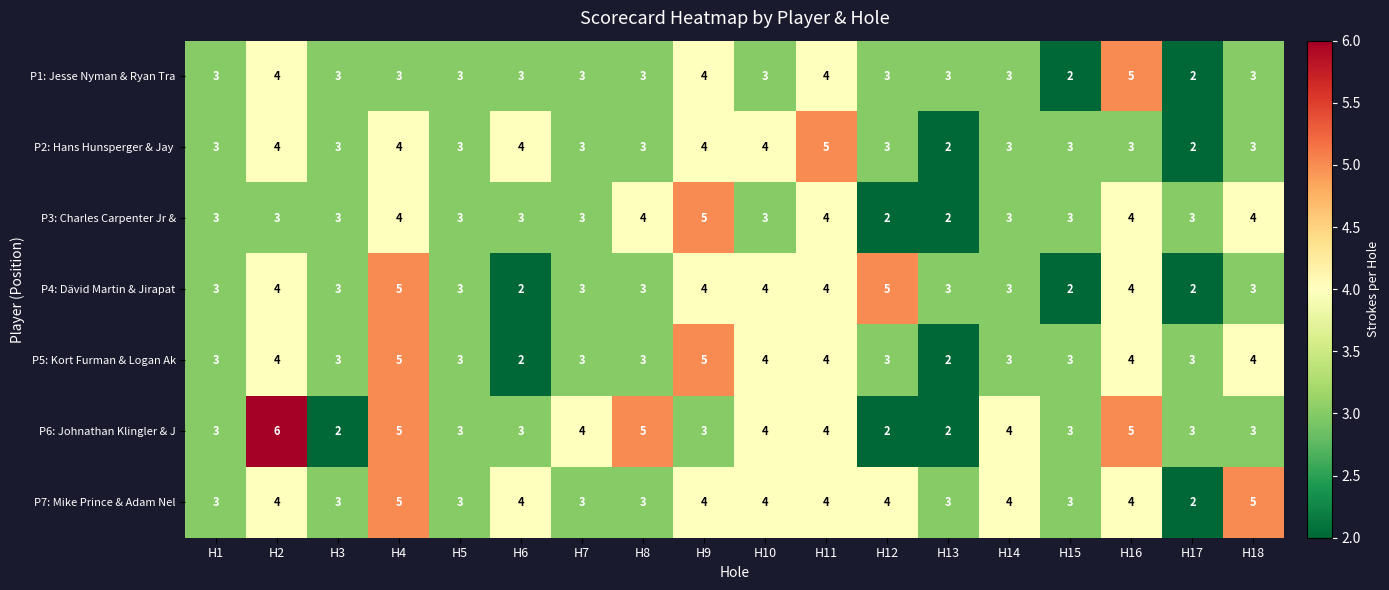

The value of P3: Charles Carpenter Jr & at H2 is 4. True or false?

False